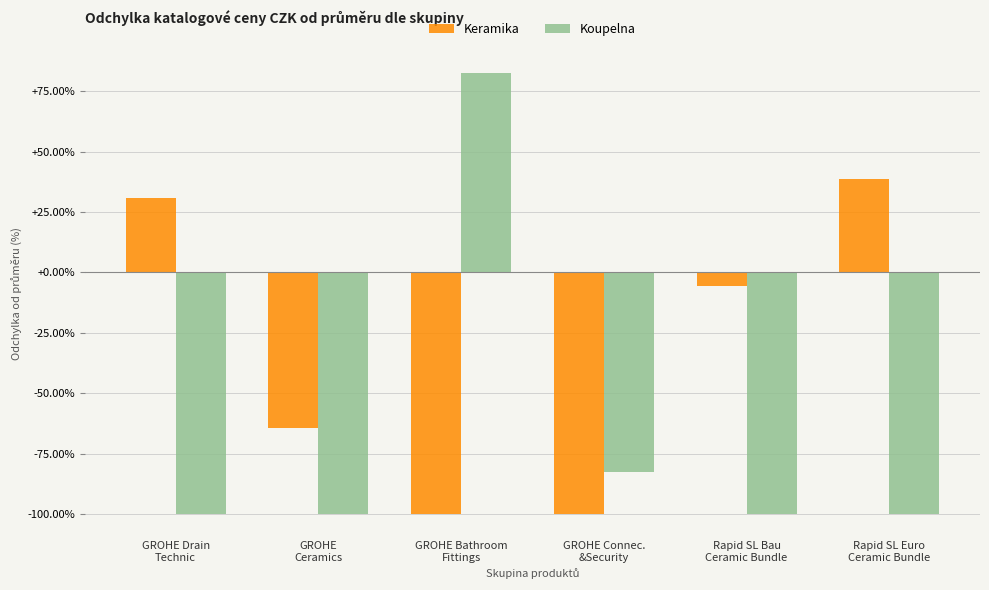

List the series in order of their peak value, lowest first.

Keramika, Koupelna